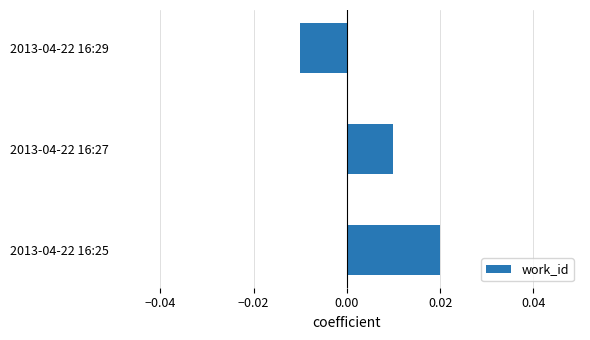

How many data points does each series have?

3